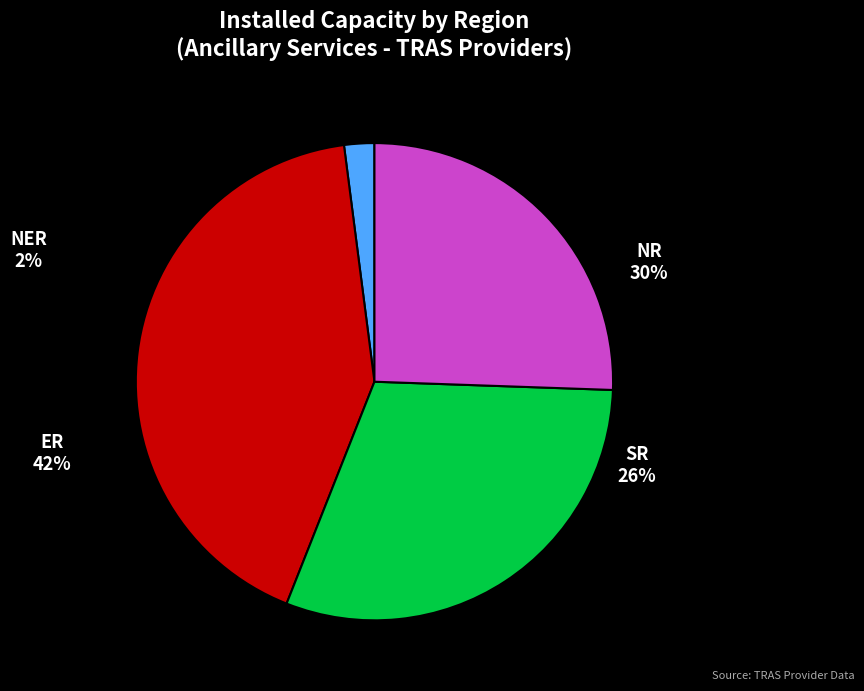

What percentage do SR and ER together represent?

67.5%